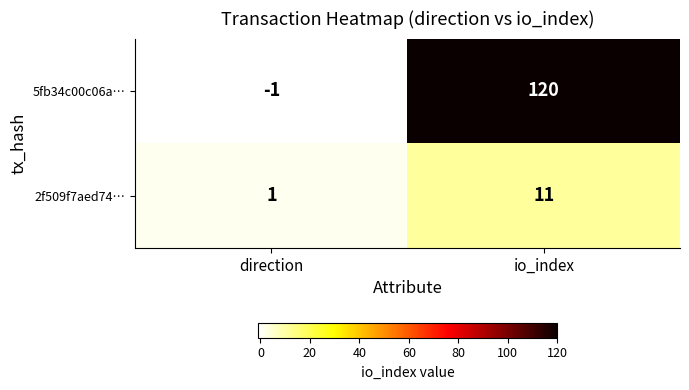

True or false: 2f509f7aed74… has a value of 11 at io_index.

True